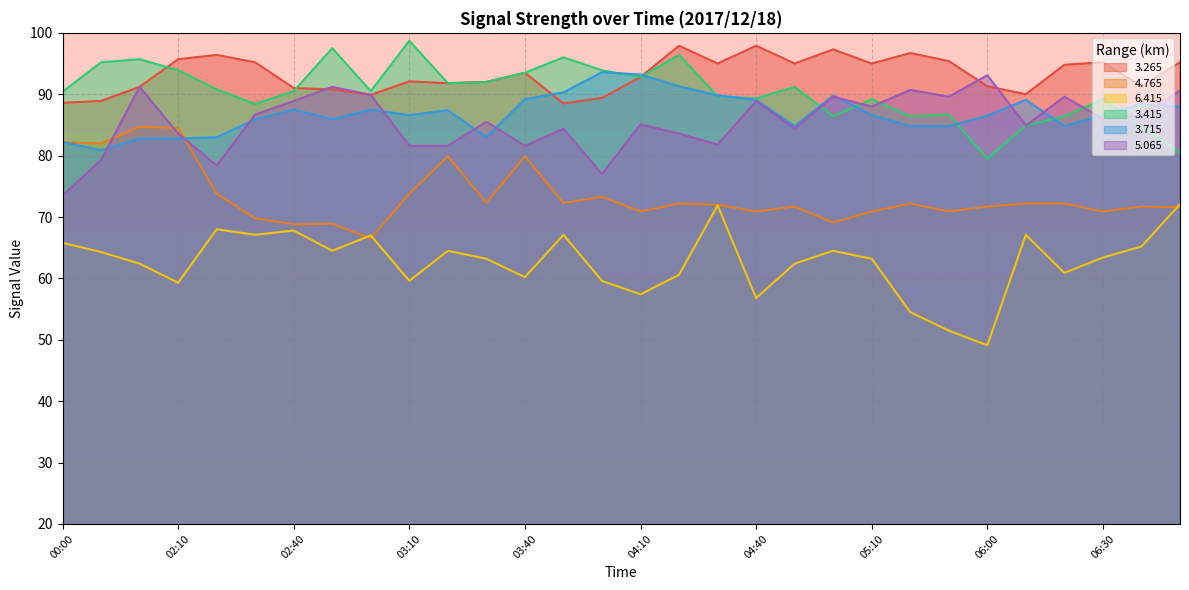

What position from the left is 03:30?

12